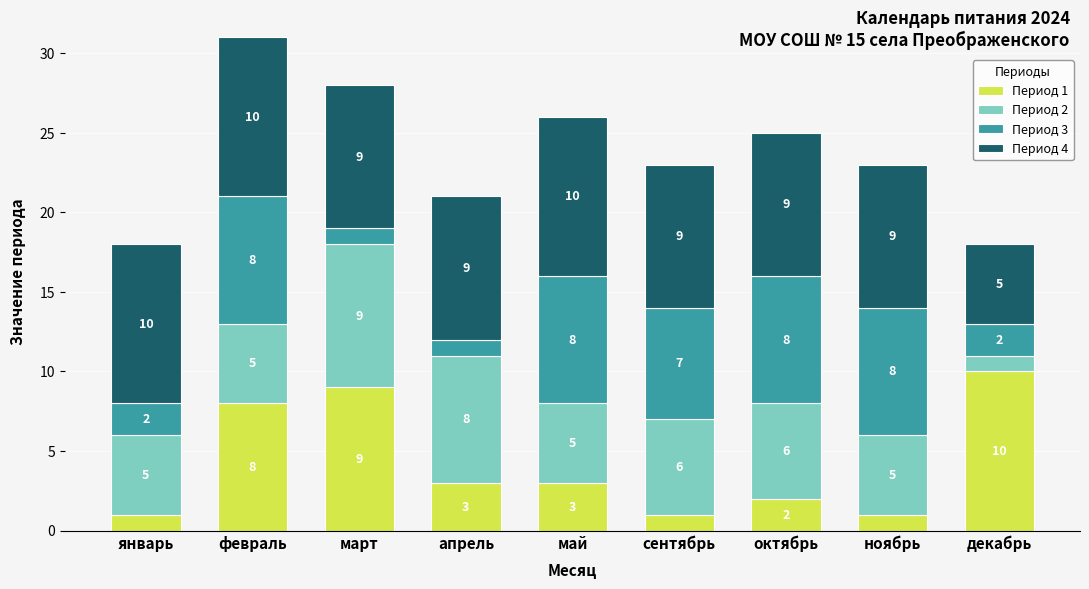

What is the maximum value for Период 1?

10